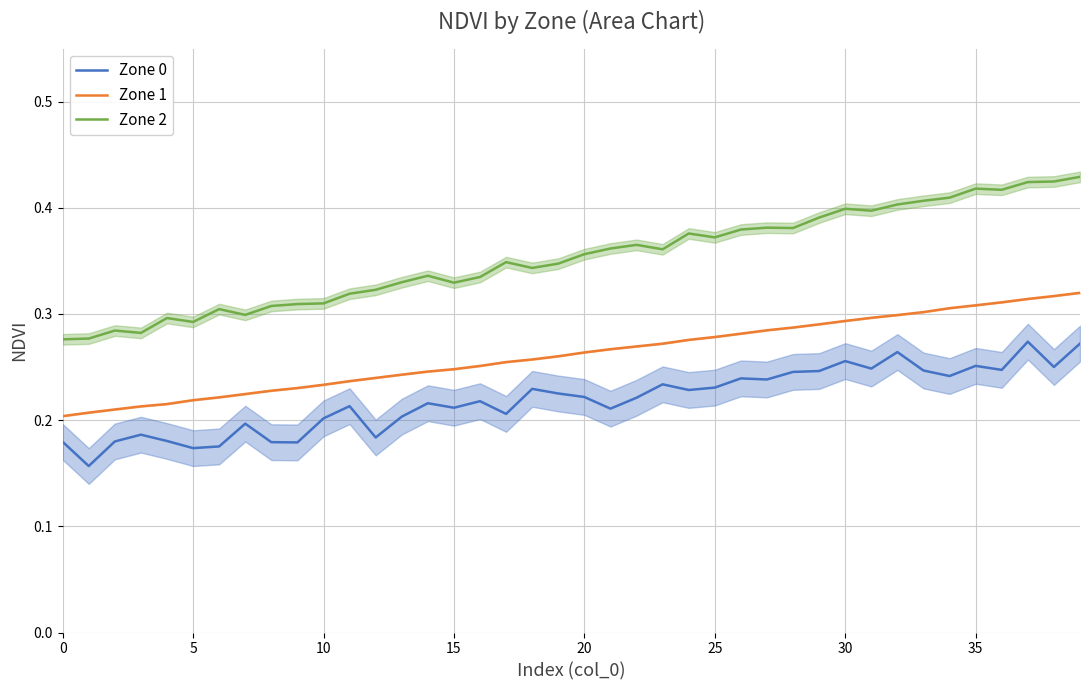

At how many categories does at least one series exceed 0?

40